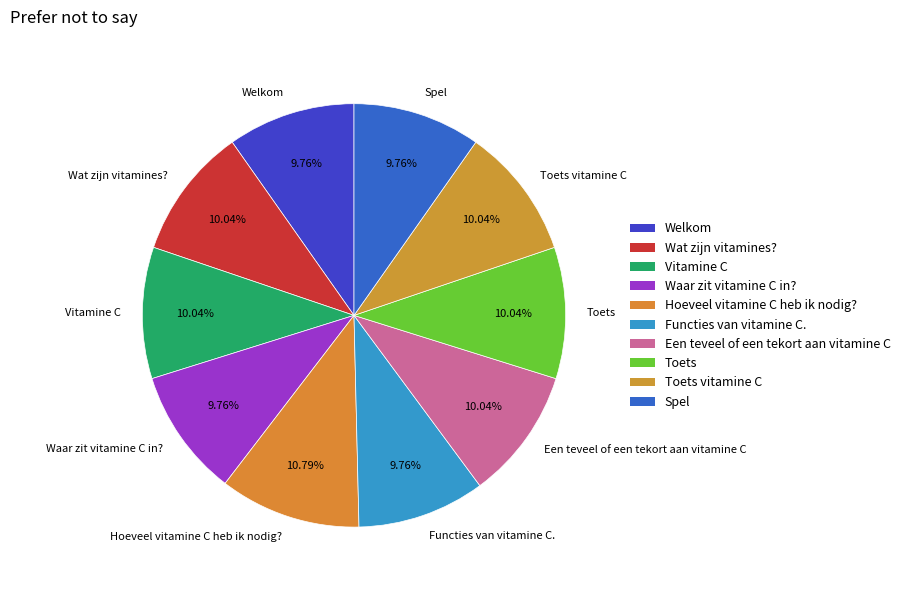

Is there a majority slice in this chart?

No